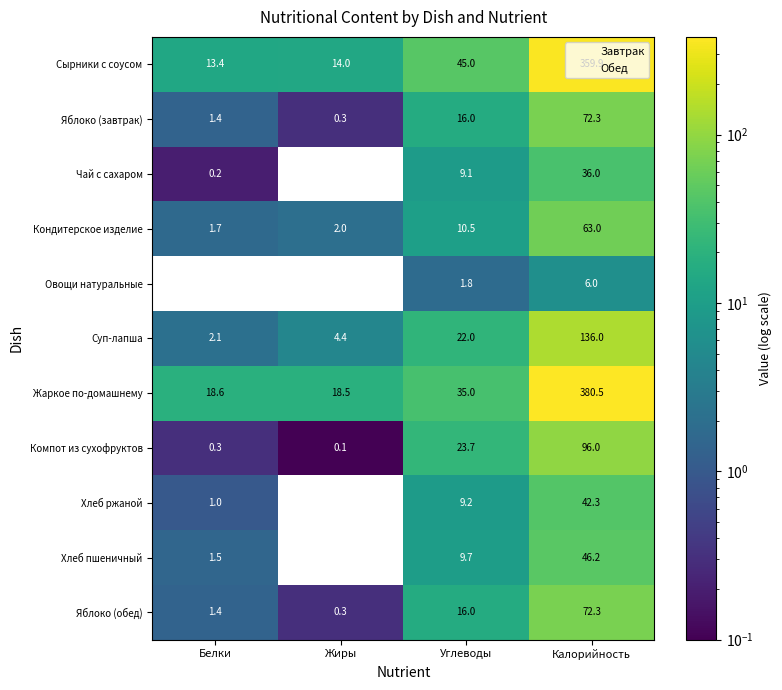

The Сырники с соусом series shows 3.8 at Жиры. True or false?

False